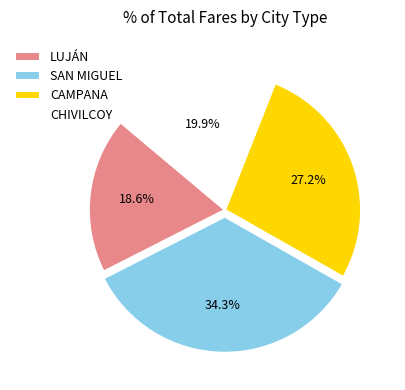

Which category has the biggest portion of the pie?

SAN MIGUEL